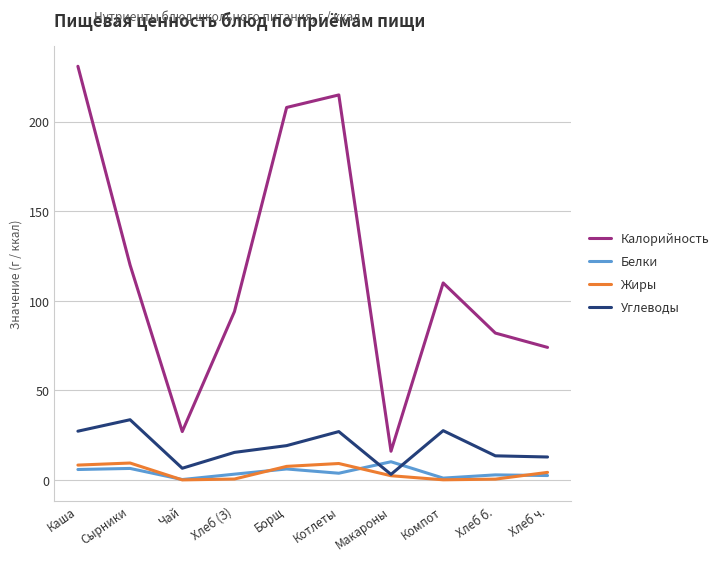

Where is the first local minimum for Калорийность?

Чай